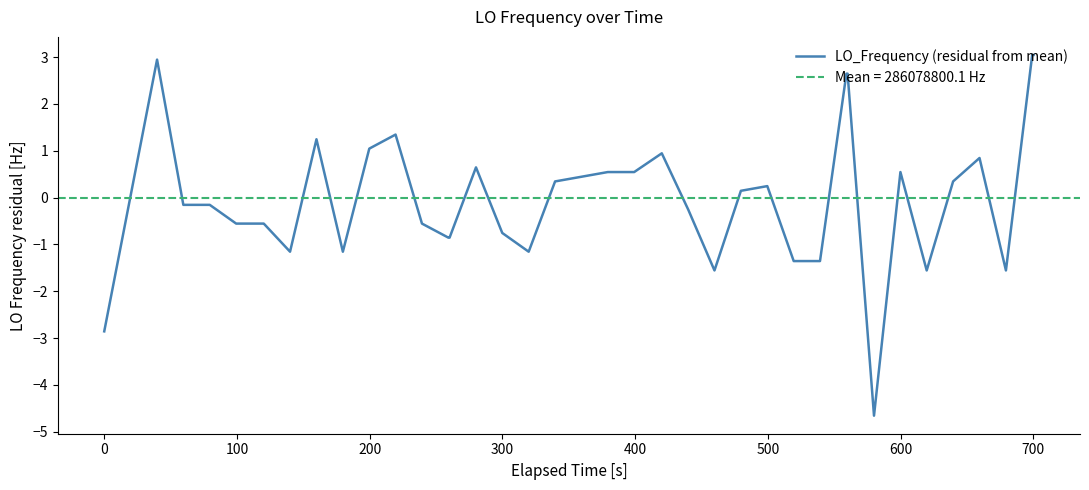

What is the lowest value of the LO_Frequency (residual from mean) series?

-4.7